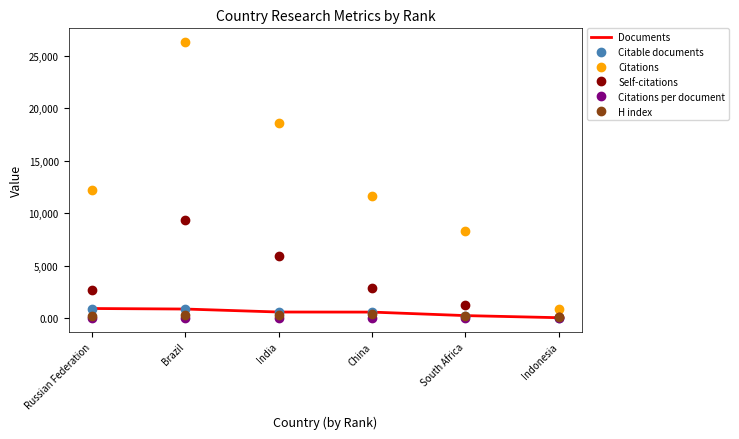

What is the sum of all Documents values?

3174.0